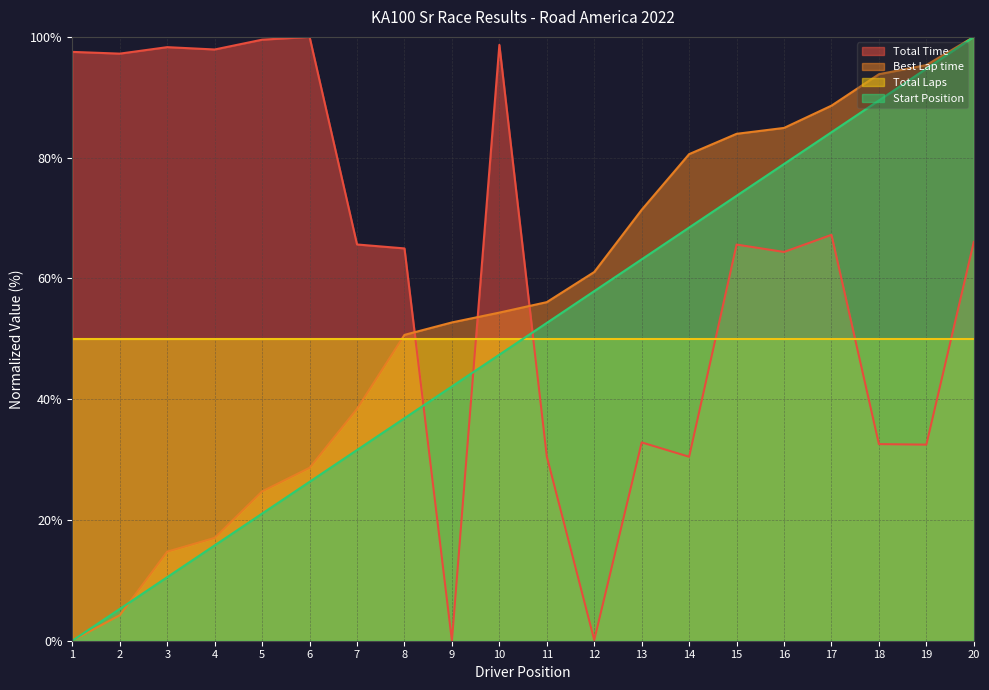

At 15, list the series in order from smallest to largest.

Total Laps, Total Time, Start Position, Best Lap time